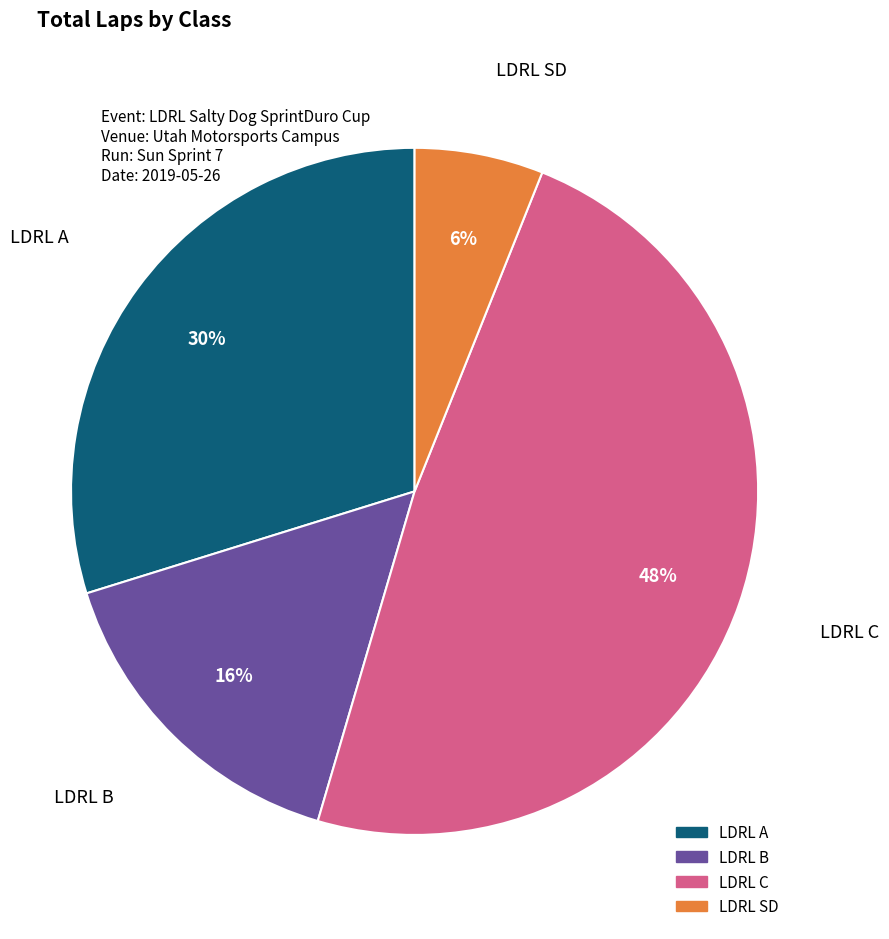

Between LDRL A and LDRL C, which is larger?

LDRL C